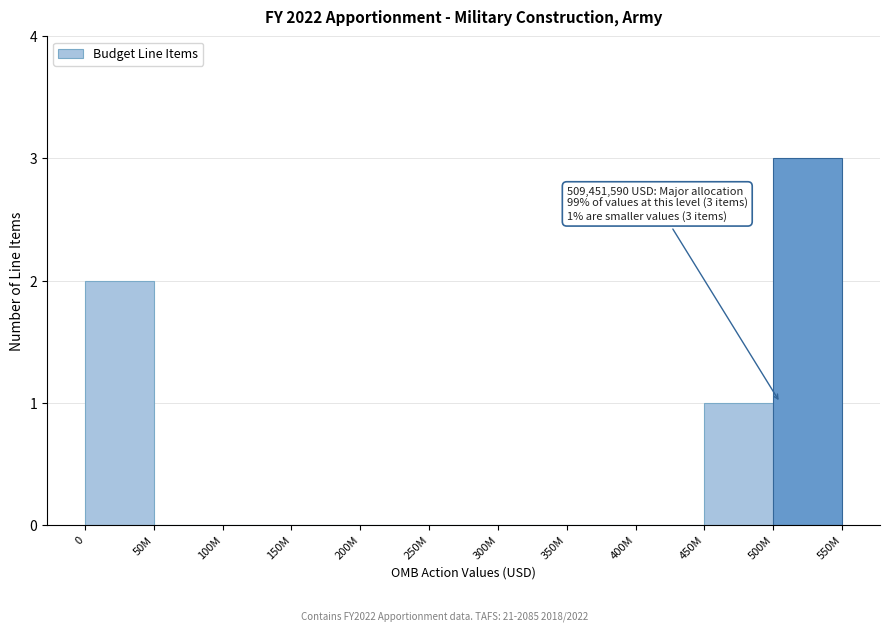

Reading left to right, transcribe all the data shown in this chart.

0=2	50M=0	100M=0	150M=0	200M=0	250M=0	300M=0	350M=0	400M=0	450M=1	500M=3